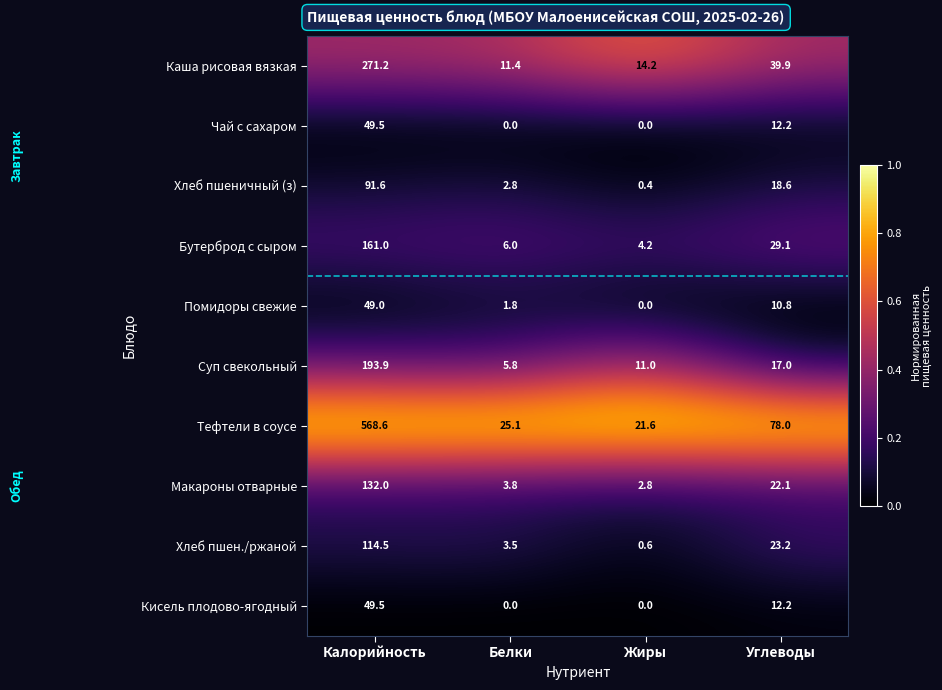

Which category has the highest value in the Хлеб пшеничный (з) series?

Калорийность